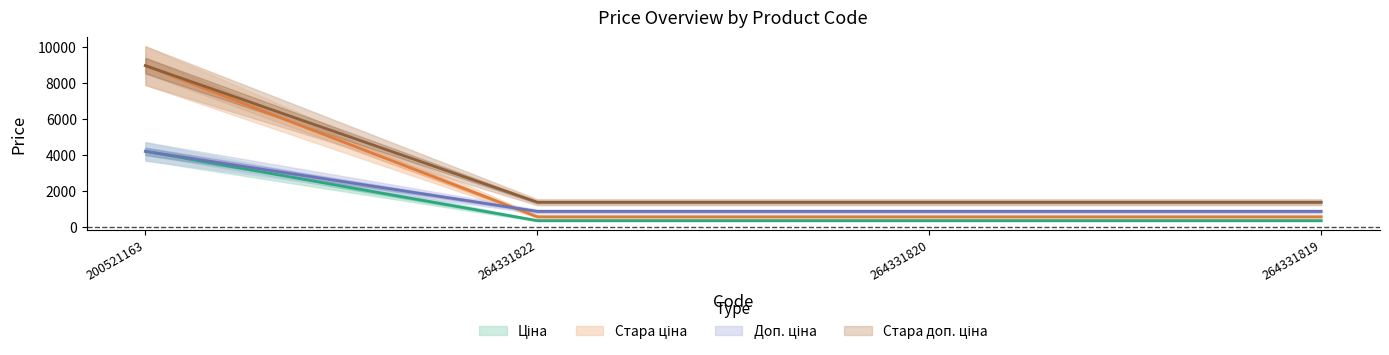

What is the lowest value of the Ціна series?

371.4